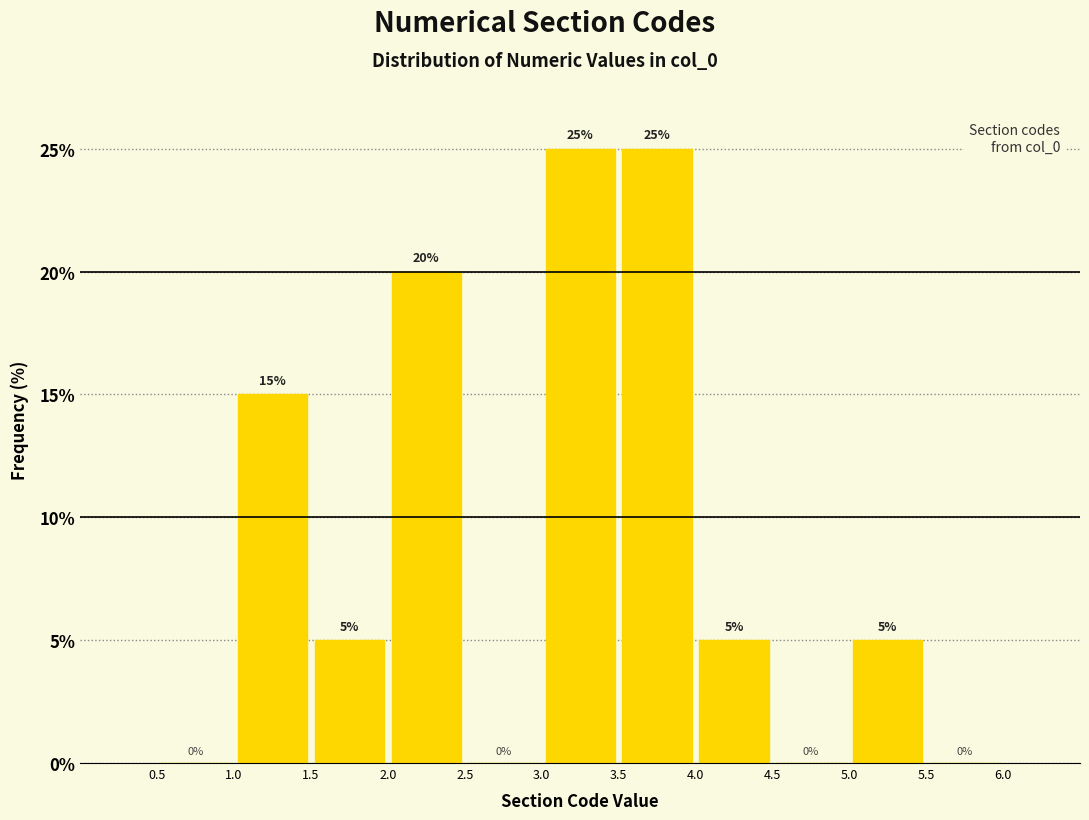

Reading left to right, list every bar in this chart as the range it spans on the x-axis followed by its height.

0.5 to 1.0: 0
1.0 to 1.5: 15
1.5 to 2.0: 5
2.0 to 2.5: 20
2.5 to 3.0: 0
3.0 to 3.5: 25
3.5 to 4.0: 25
4.0 to 4.5: 5
4.5 to 5.0: 0
5.0 to 5.5: 5
5.5 to 6.0: 0